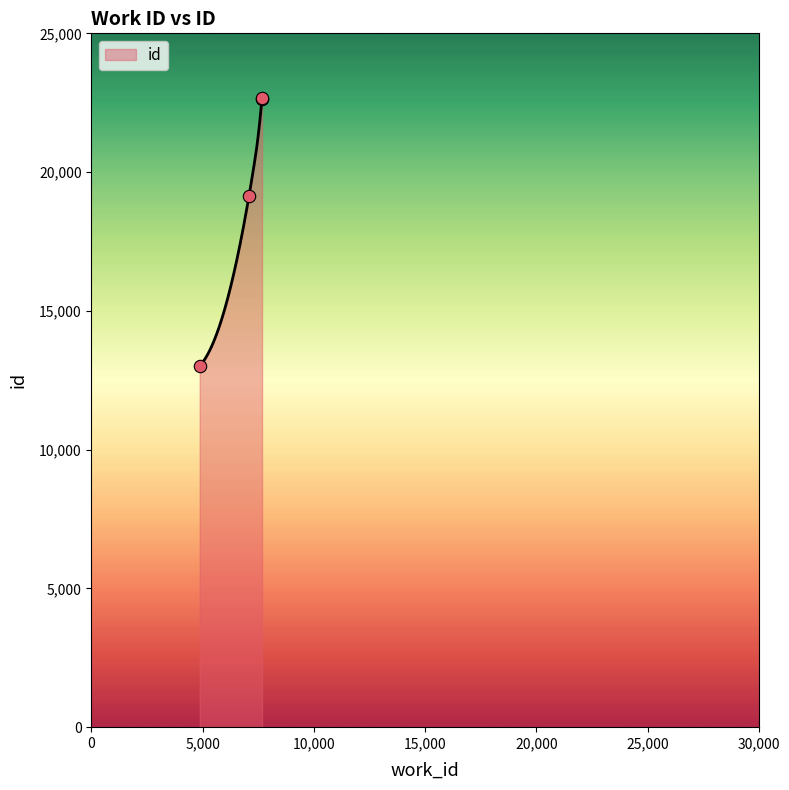

What is the ratio of the value at 7080 to the value at 4867?

1.5